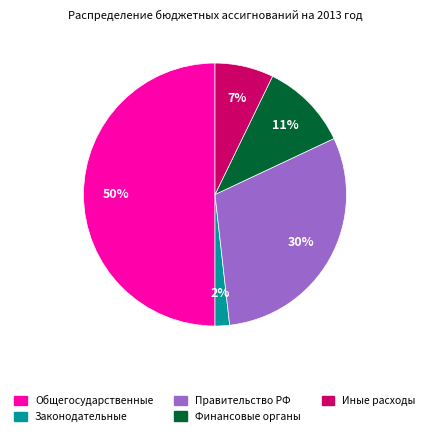

To the nearest percent, what is the difference between the largest and smallest slice percentages?

48%